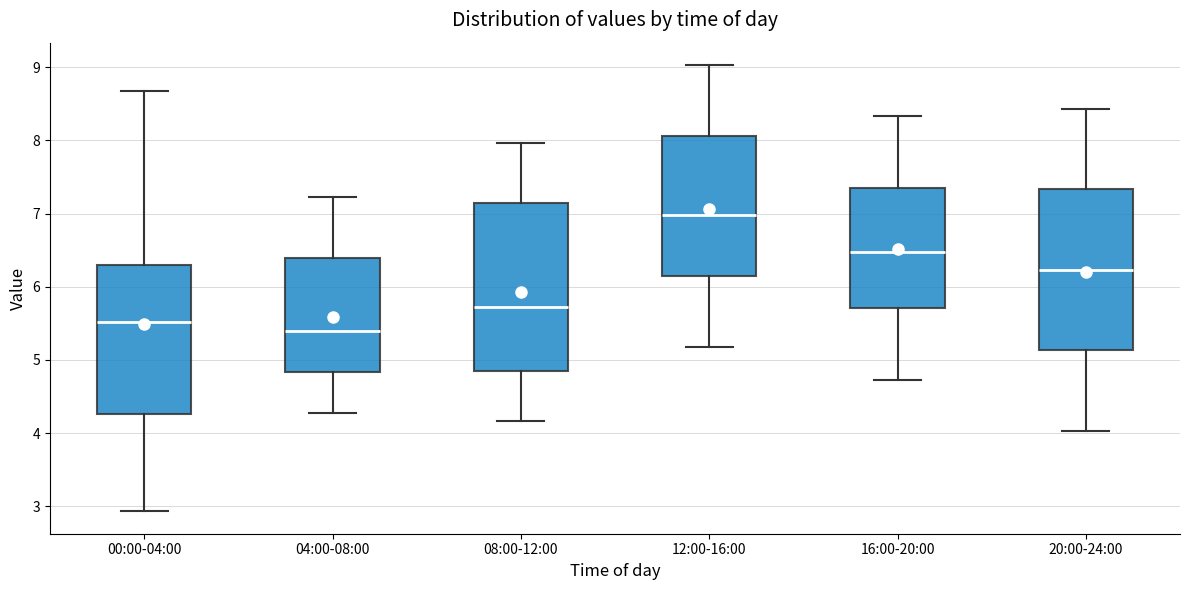

Reading left to right, read every box against the y-axis: the position of its median line, the range the box covers, and the ends of its whiskers. The values are not printed on the chart, so give them approximately, as read against the axis.

00:00-04:00: median 5.5, box 4.3 to 6.3, whiskers 2.9 to 8.7
04:00-08:00: median 5.4, box 4.8 to 6.4, whiskers 4.3 to 7.2
08:00-12:00: median 5.7, box 4.8 to 7.1, whiskers 4.2 to 8.0
12:00-16:00: median 7.0, box 6.1 to 8.1, whiskers 5.2 to 9.0
16:00-20:00: median 6.5, box 5.7 to 7.4, whiskers 4.7 to 8.3
20:00-24:00: median 6.2, box 5.1 to 7.3, whiskers 4.0 to 8.4